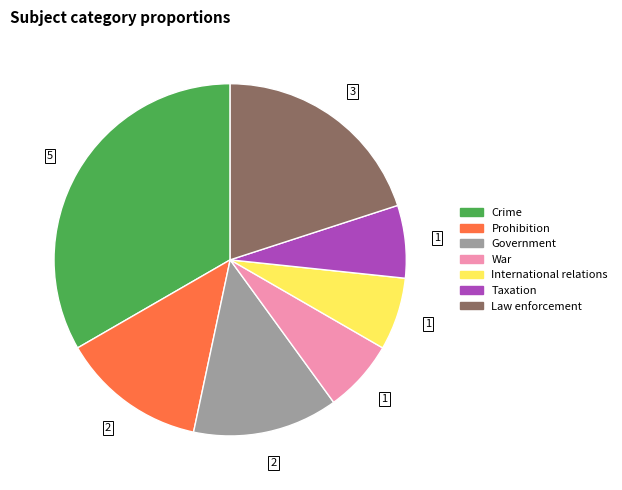

How many slices are in this pie chart?

7